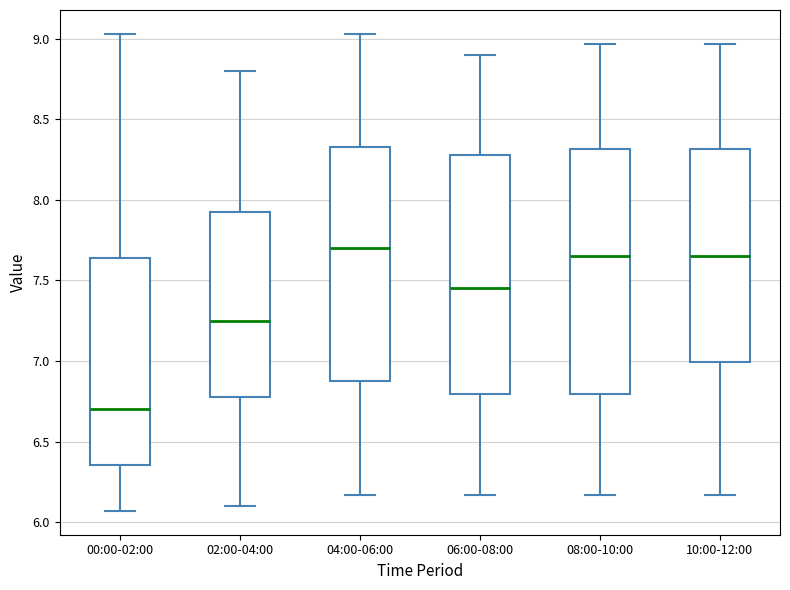

Where does the median line of the box for 02:00-04:00 sit on the y-axis? The values are not printed on the chart, so give them approximately, as read against the axis.

7.25